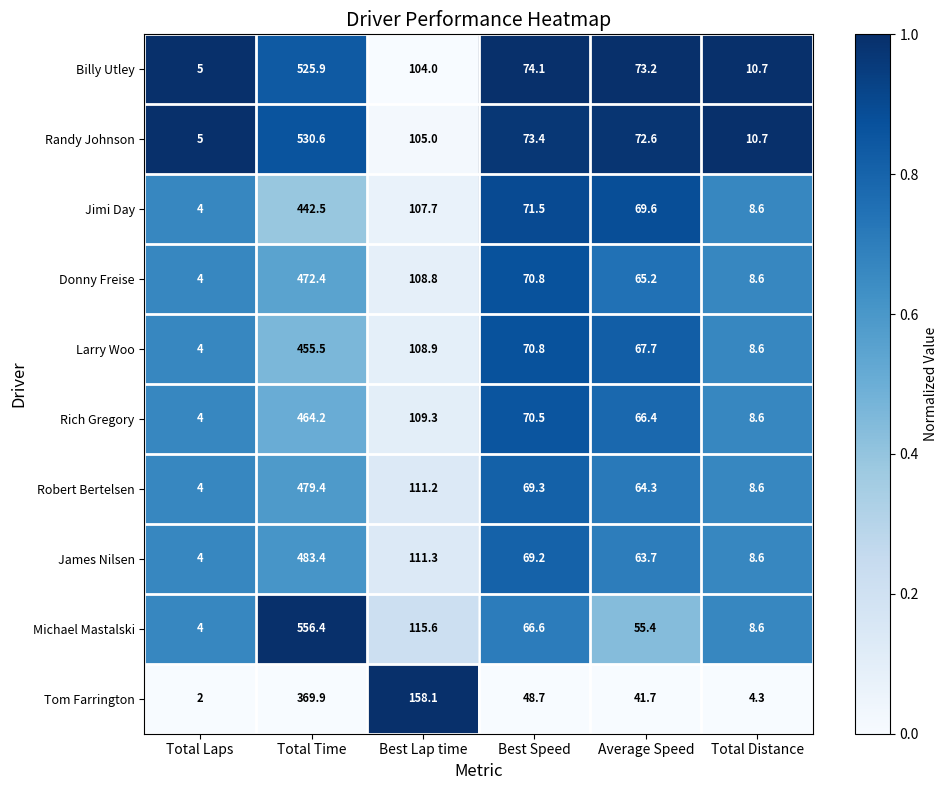

Which series has the largest range (max minus min)?

Michael Mastalski